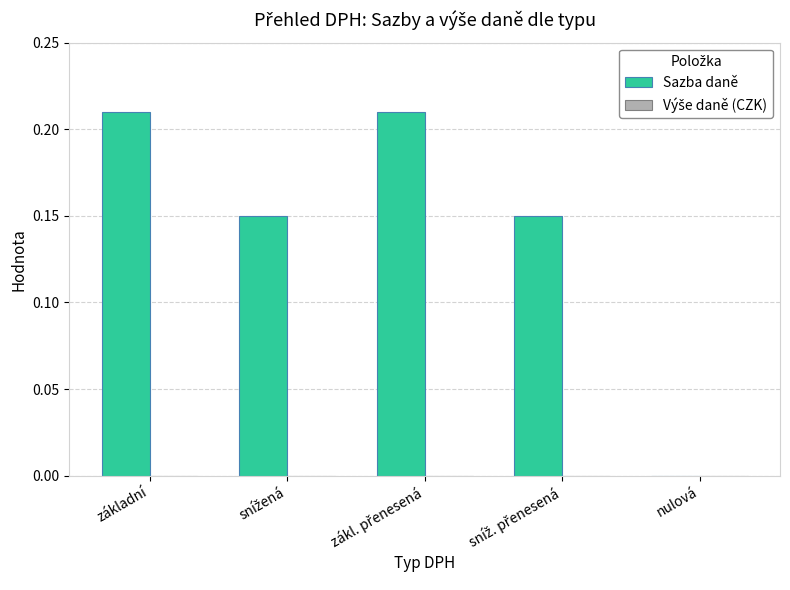

Is it true that the value at základní is 0.1?

False